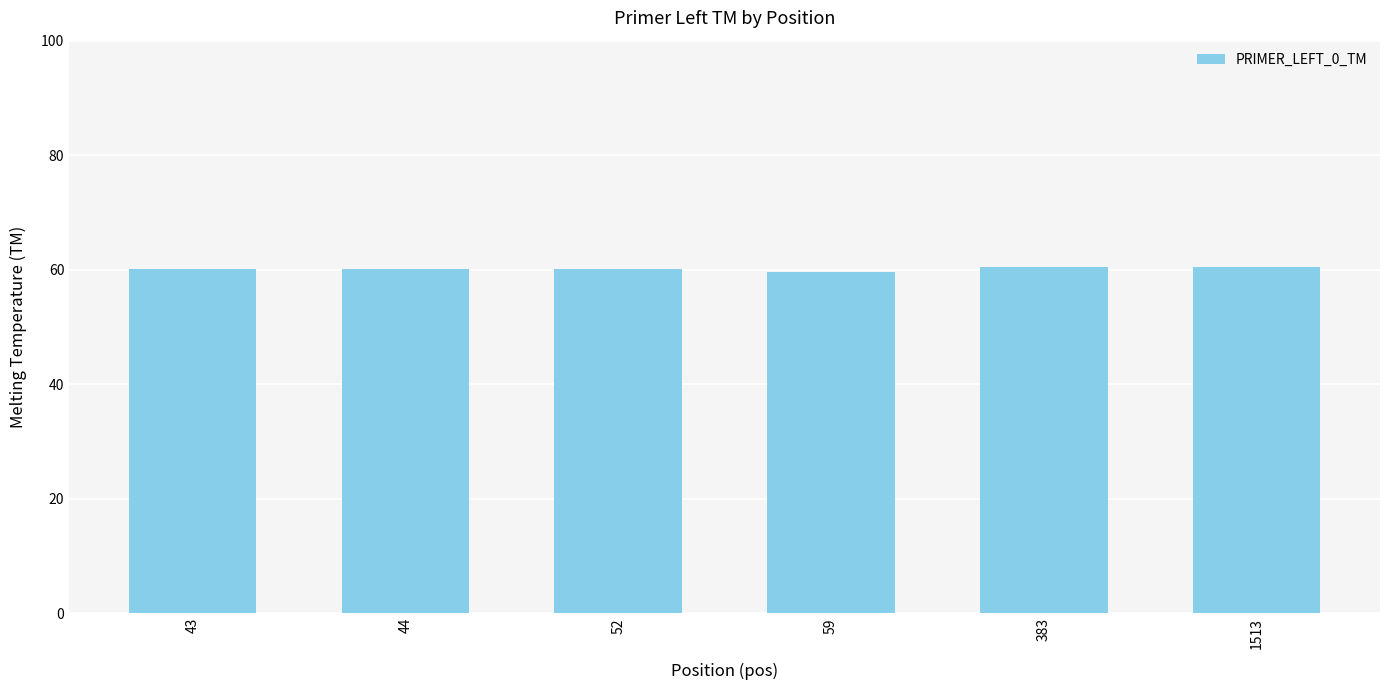

What is the greatest value displayed?

60.5